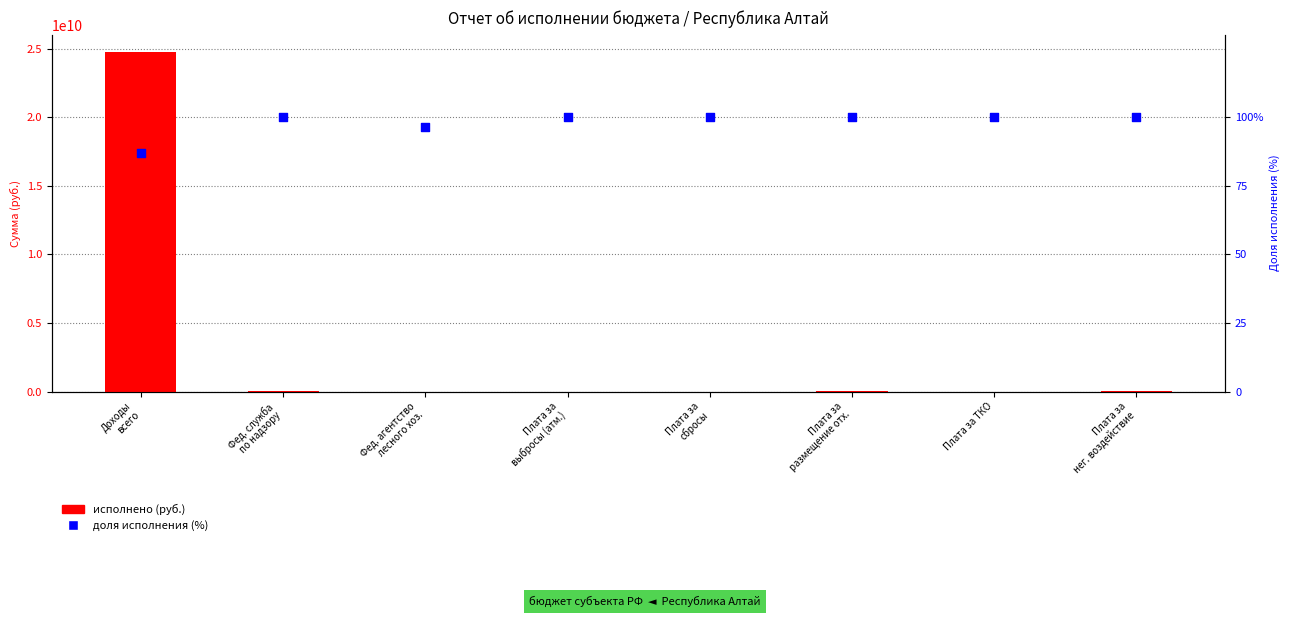

Which series has the largest Y range (max minus min)?

исполнено (руб.)